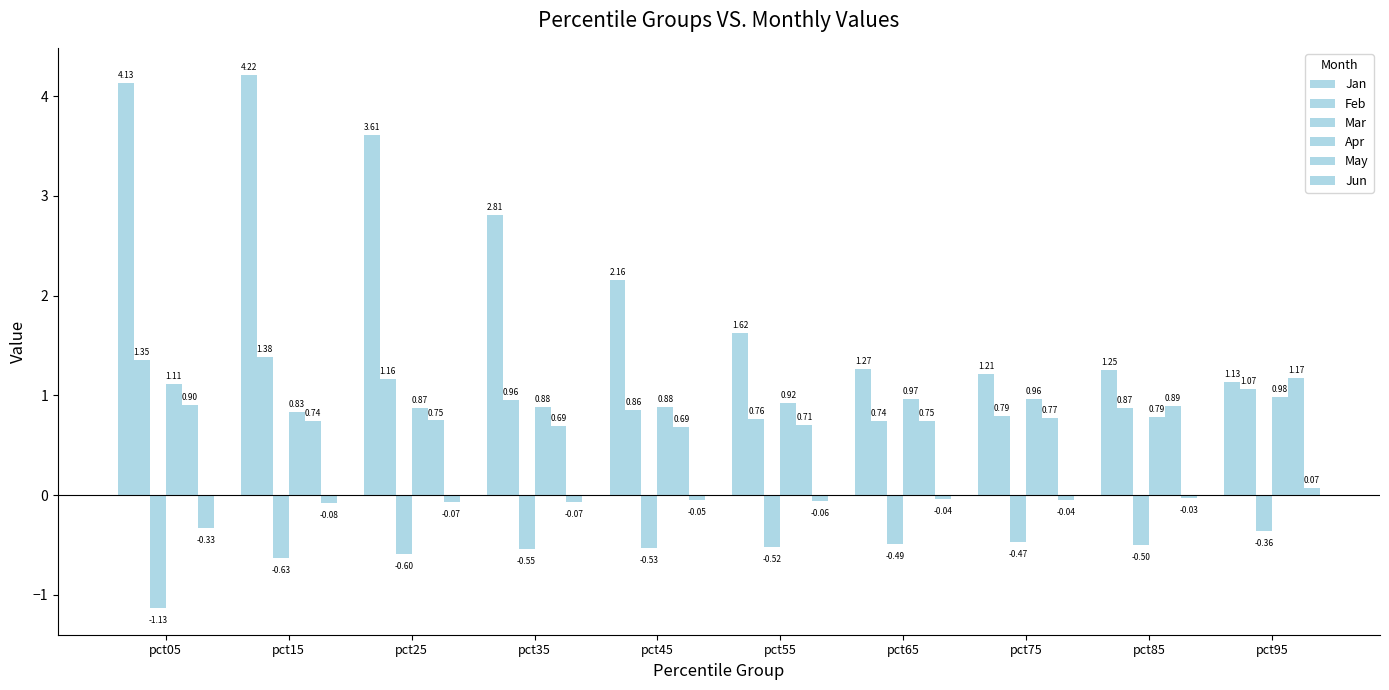

Are the bars grouped side by side (vs. stacked)?

Yes